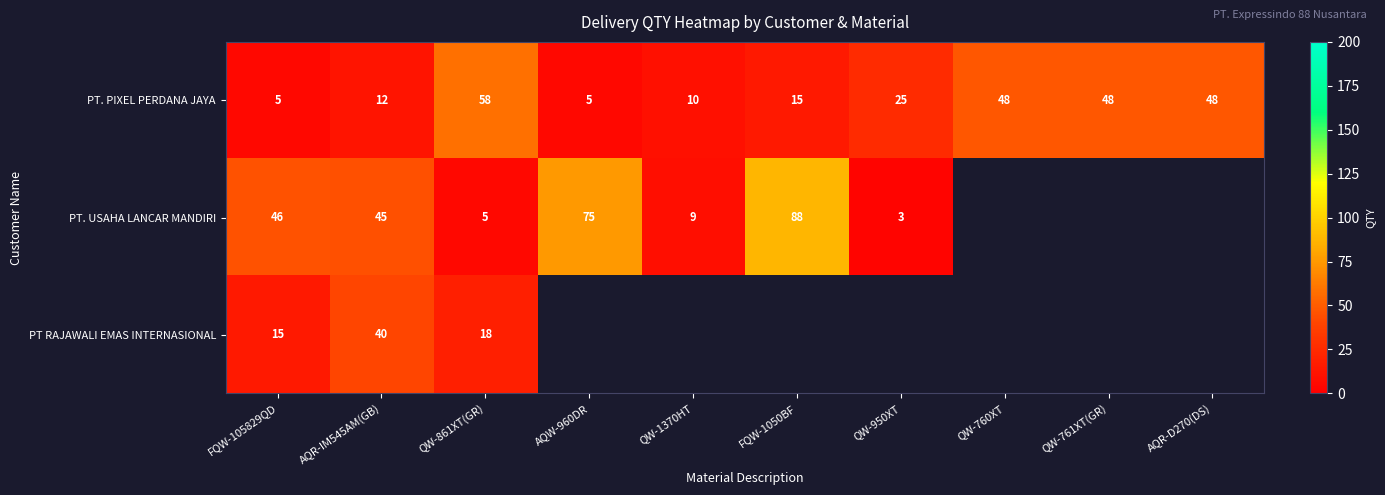

Which category has the highest value in the PT. PIXEL PERDANA JAYA series?

QW-861XT(GR)